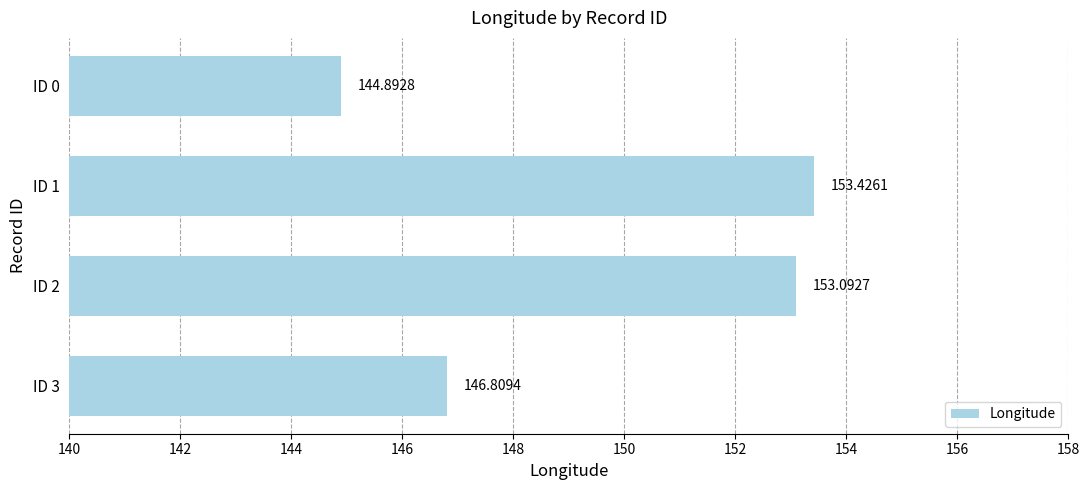

What is the difference between the values at ID 1 and ID 2?

0.3